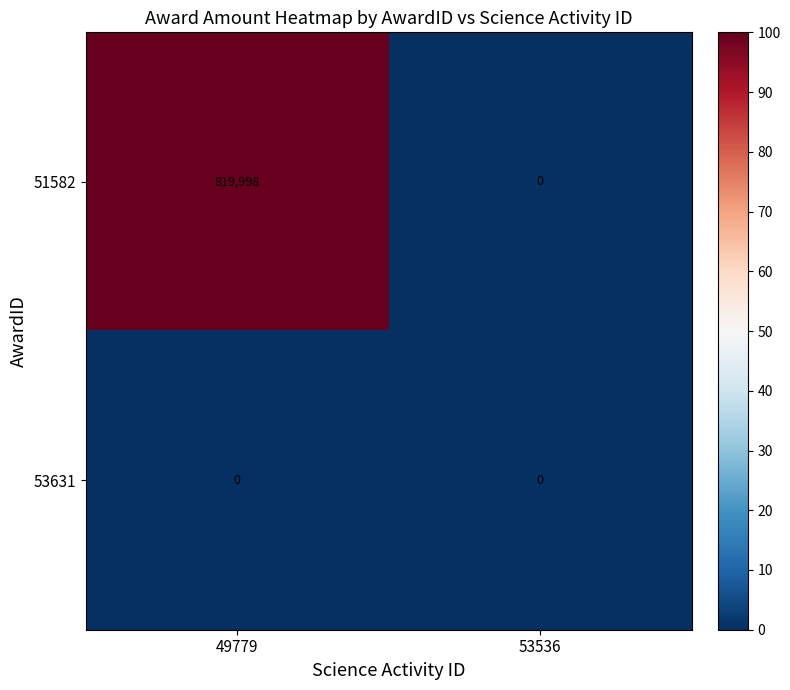

What is the difference between the maximum and minimum values in the 51582 series?

819998